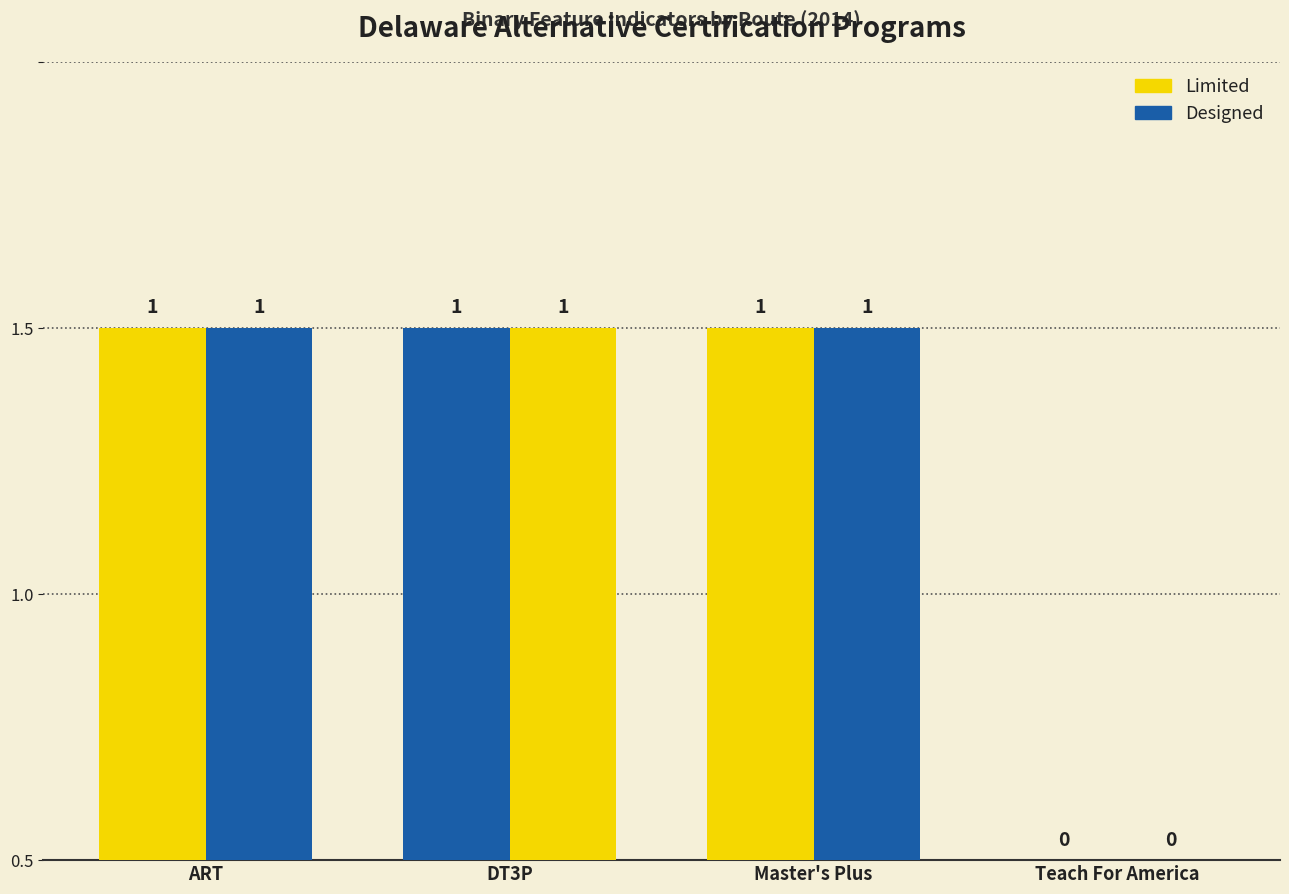

How many distinct data groups are displayed?

2